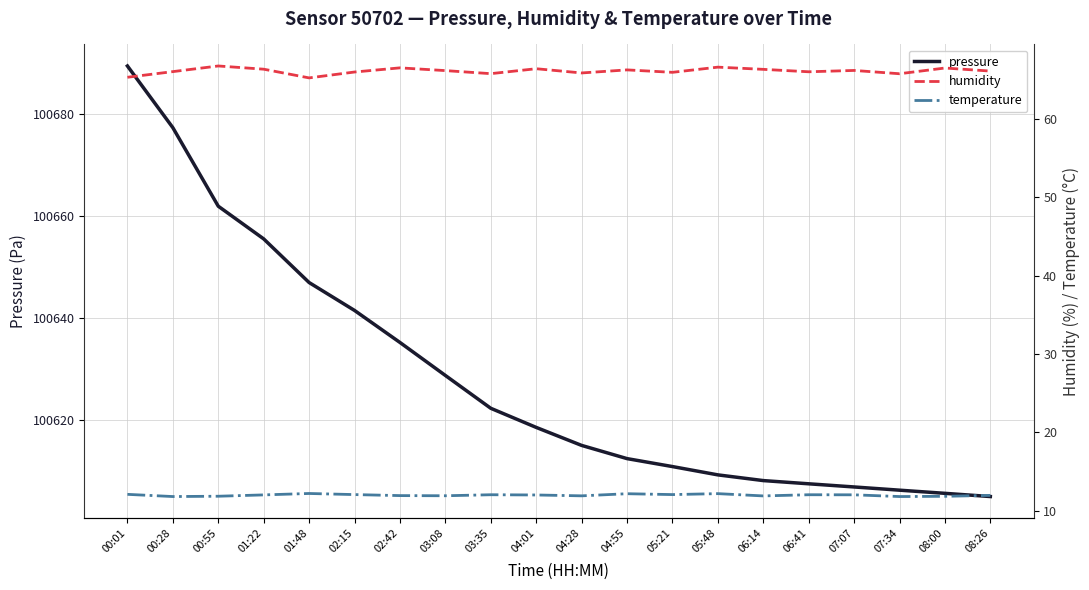

How many data points in pressure are less than 100618?

10